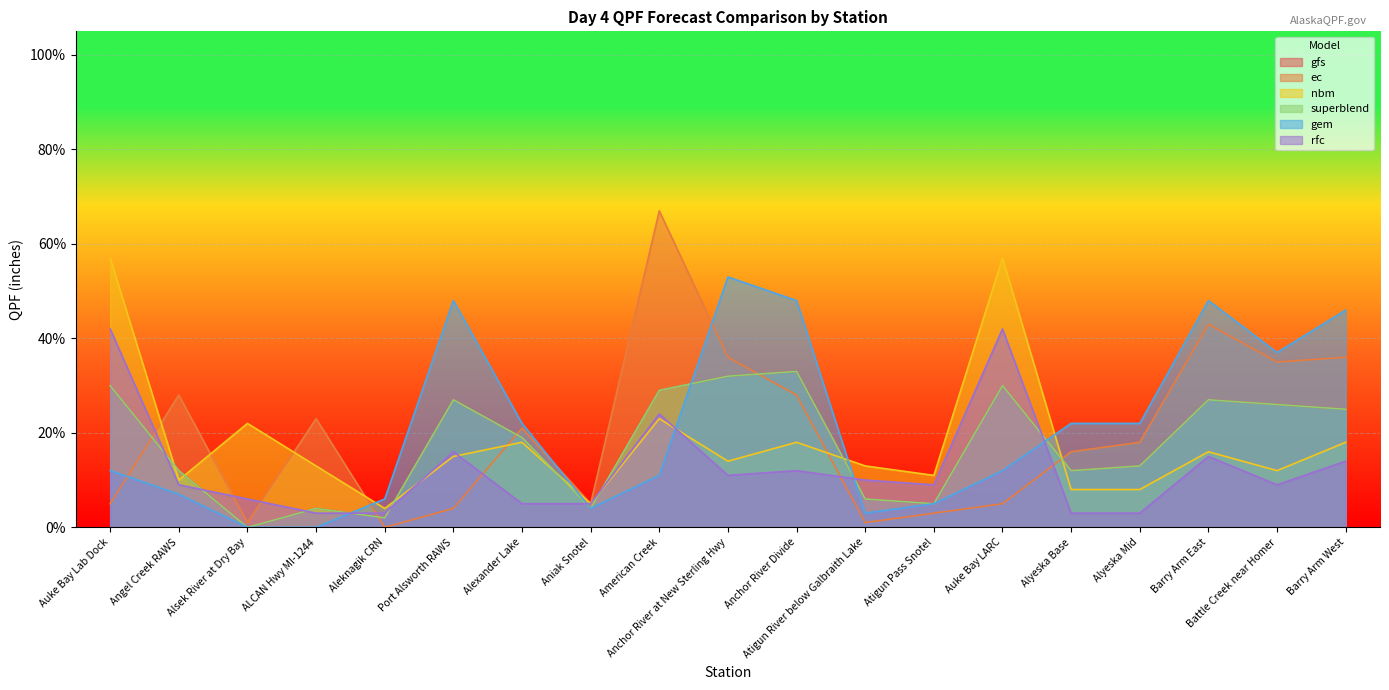

Which series has the largest total across all categories?

gem